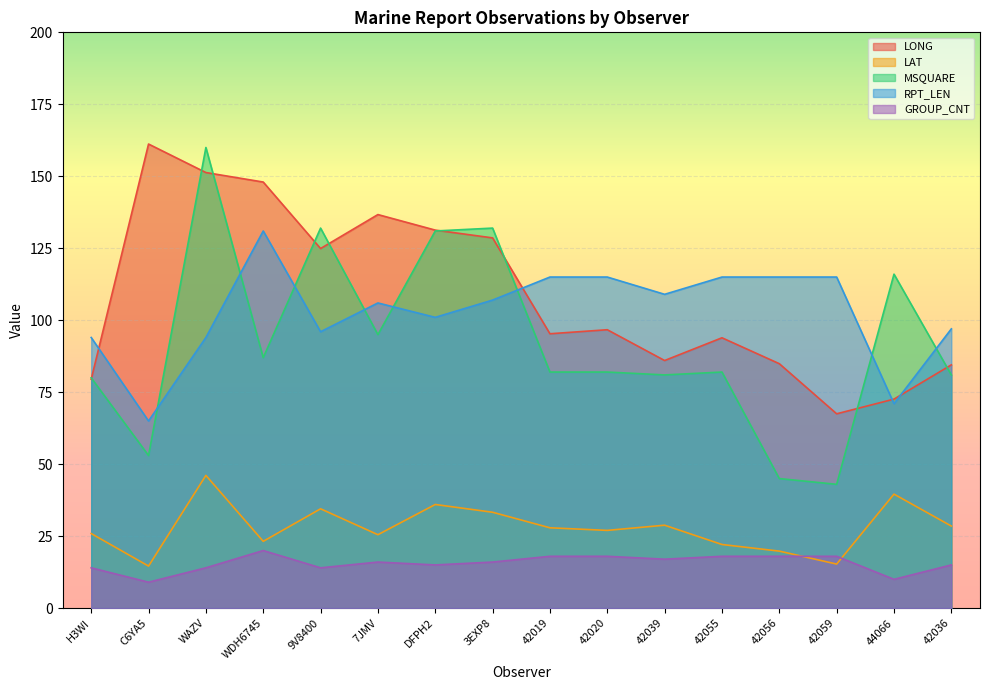

Count the number of categories in the chart.

16